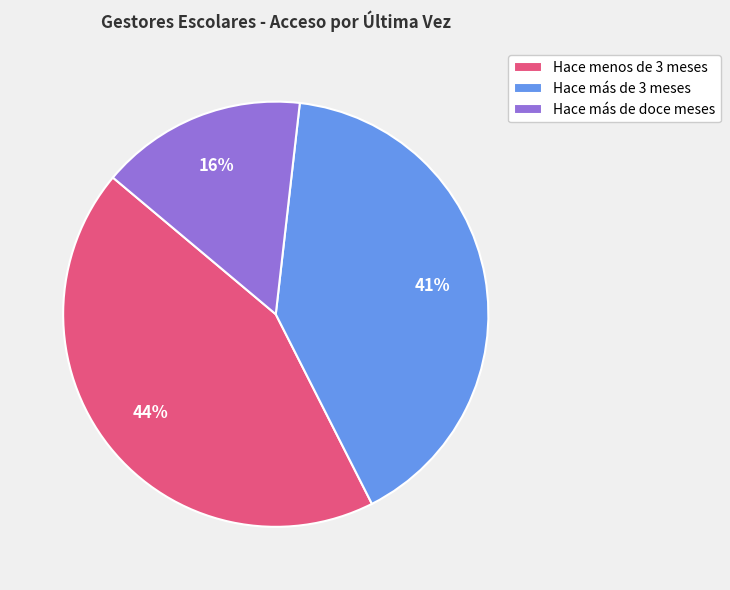

Does Hace más de doce meses represent more than half of the total?

No